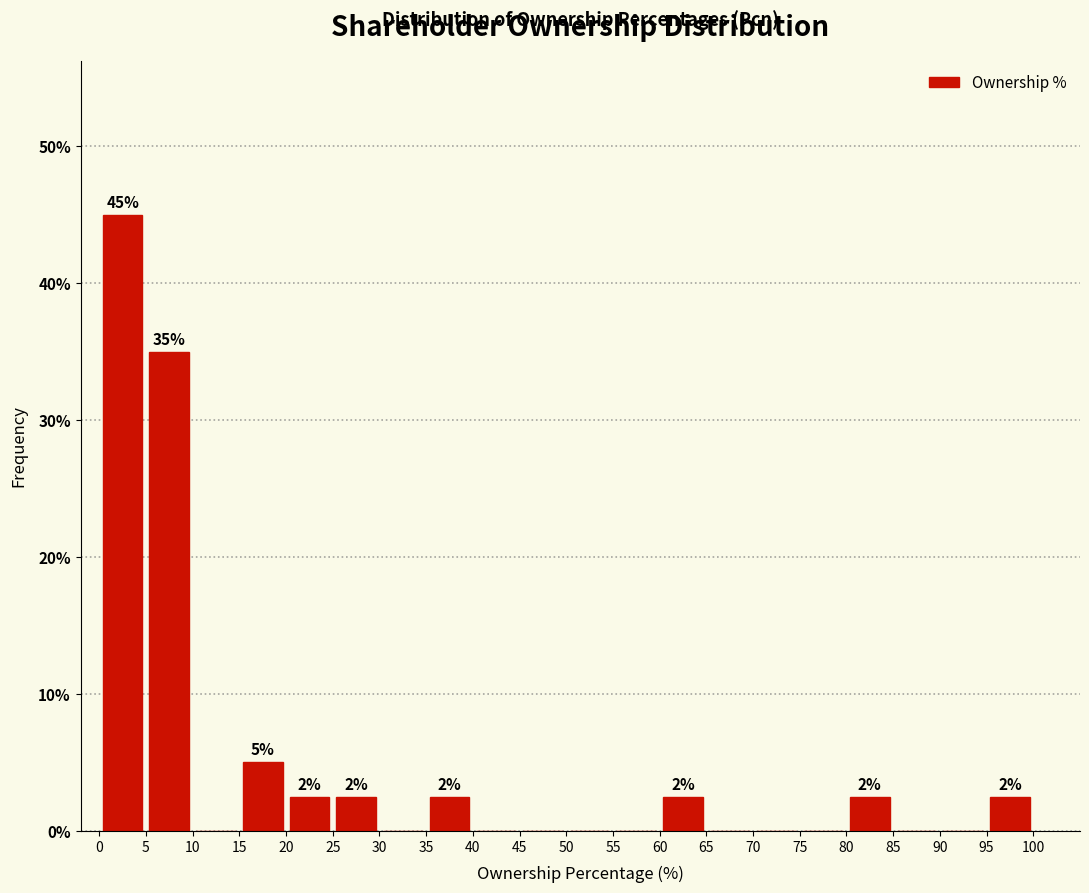

Over which range of the x-axis is the bar tallest?

0 to 5